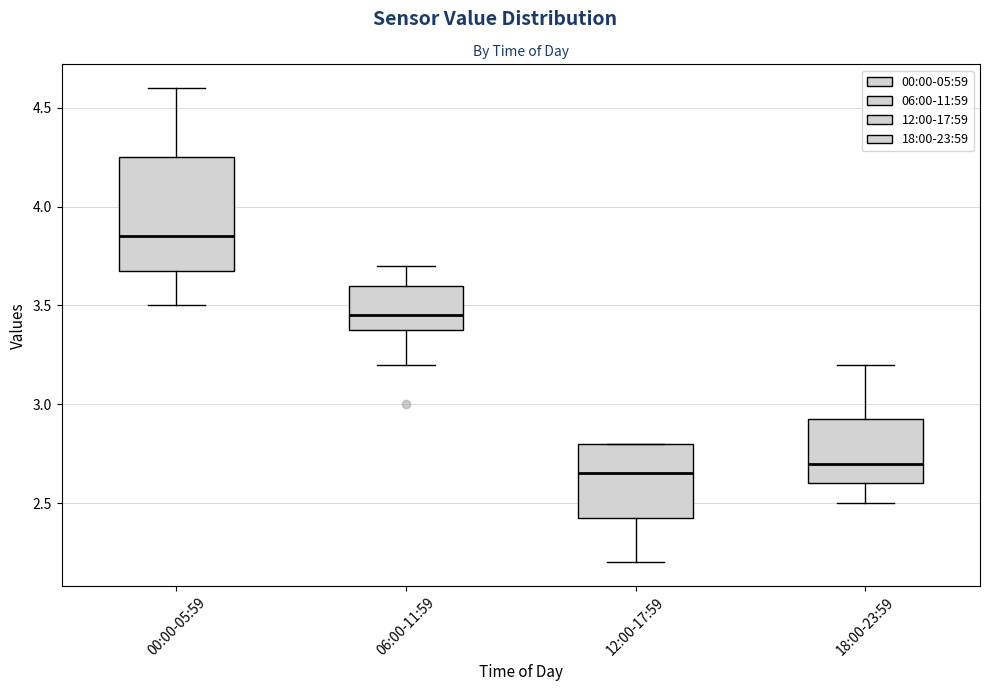

Where is the lower edge of the box for 06:00-11:59 on the y-axis? The values are not printed on the chart, so give them approximately, as read against the axis.

3.40